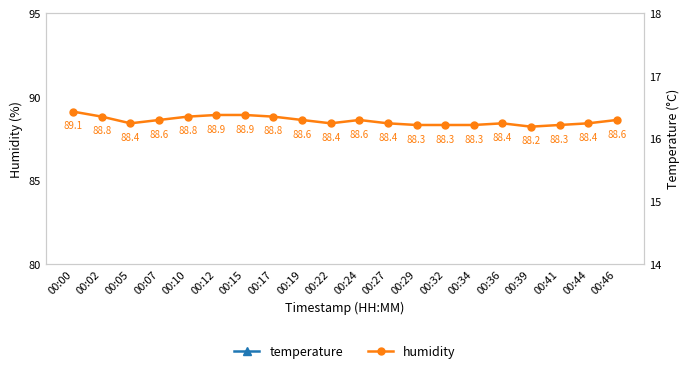

Is it true that humidity equals 88.4 at 00:36?

True